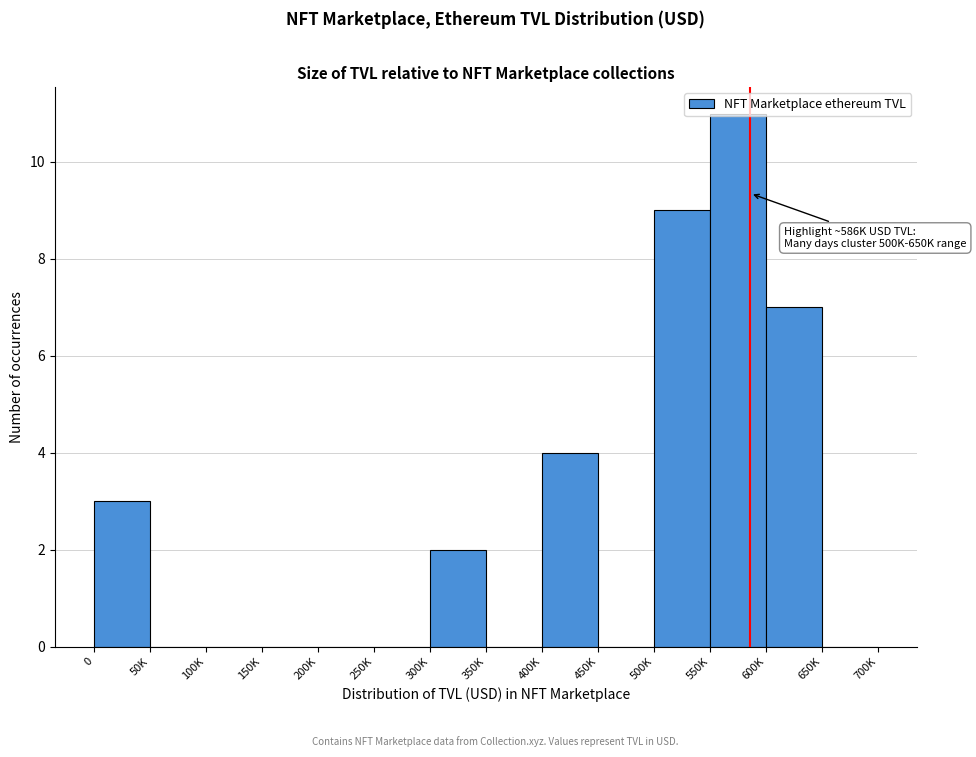

At which label is the value closest to 5?

400K